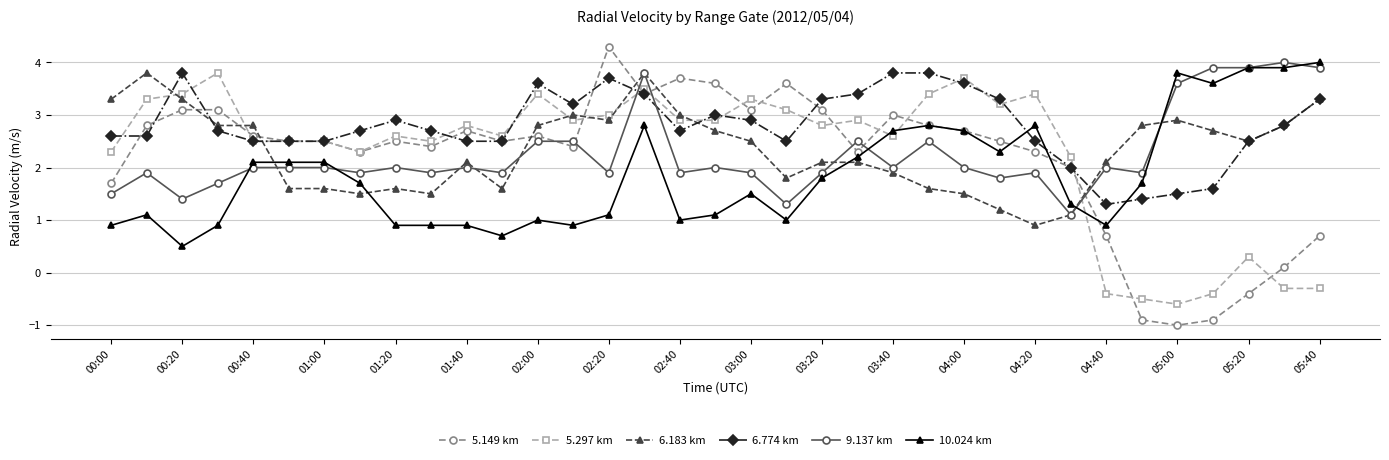

True or false: 6.183 km and 5.297 km cross at least once.

True